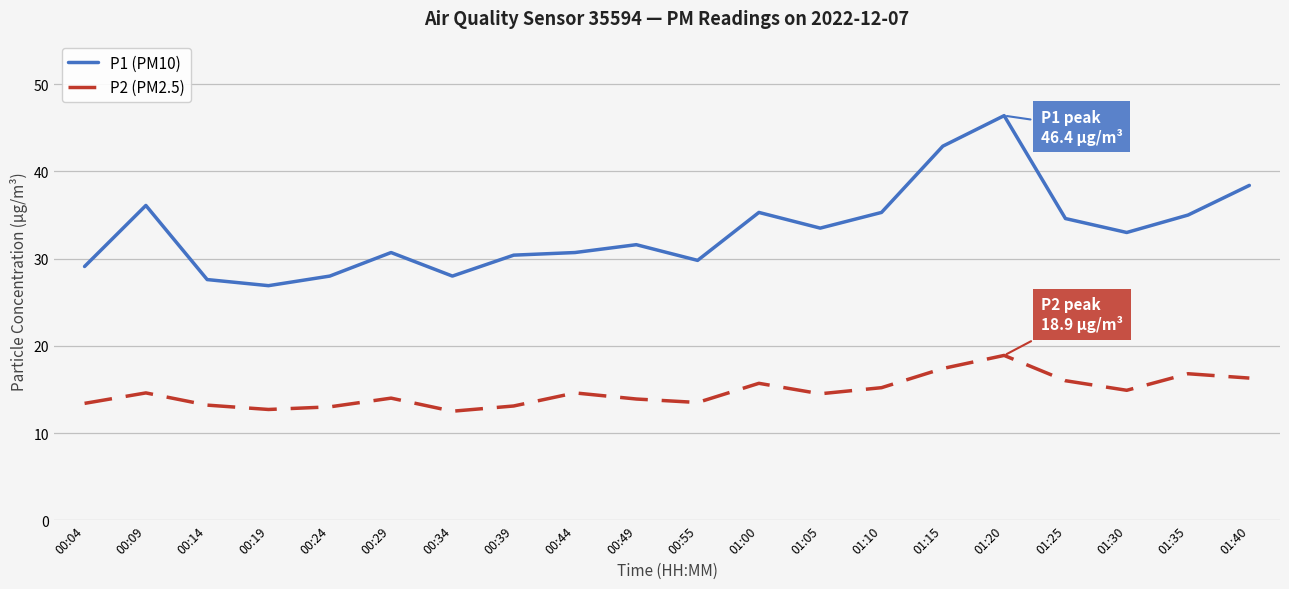

True or false: P2 (PM2.5) and P1 (PM10) intersect in this chart.

False